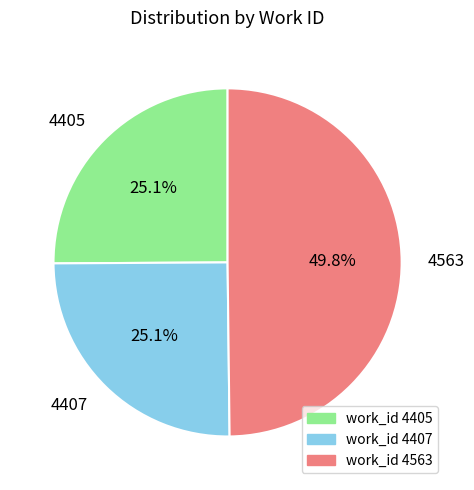

How many slices are in this pie chart?

3